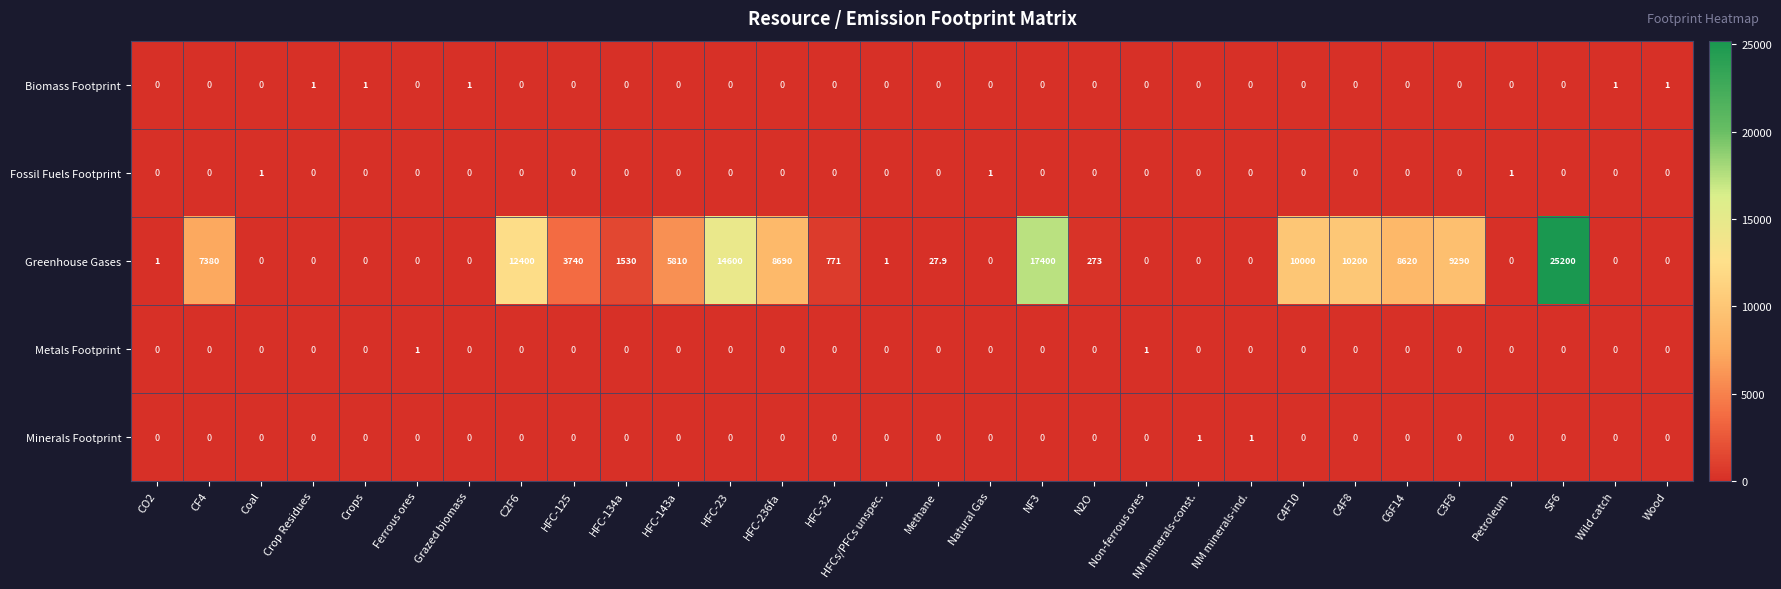

What is the maximum value shown in the chart?

25200.0